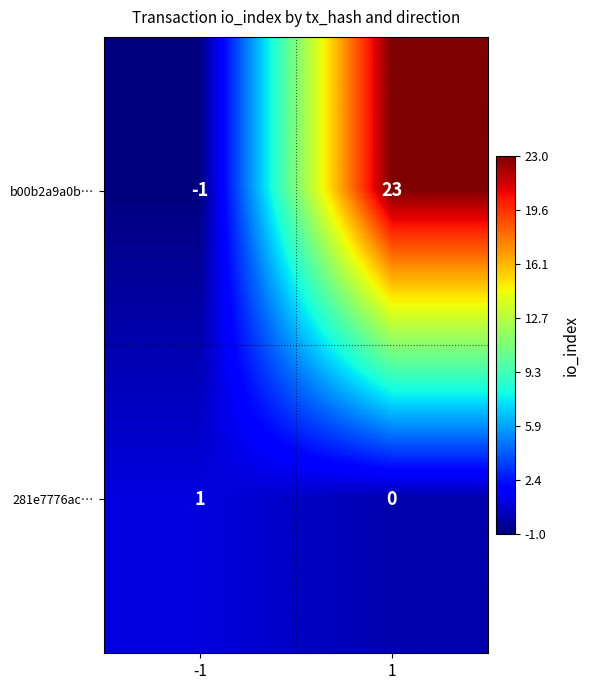

Count the number of categories in the chart.

2